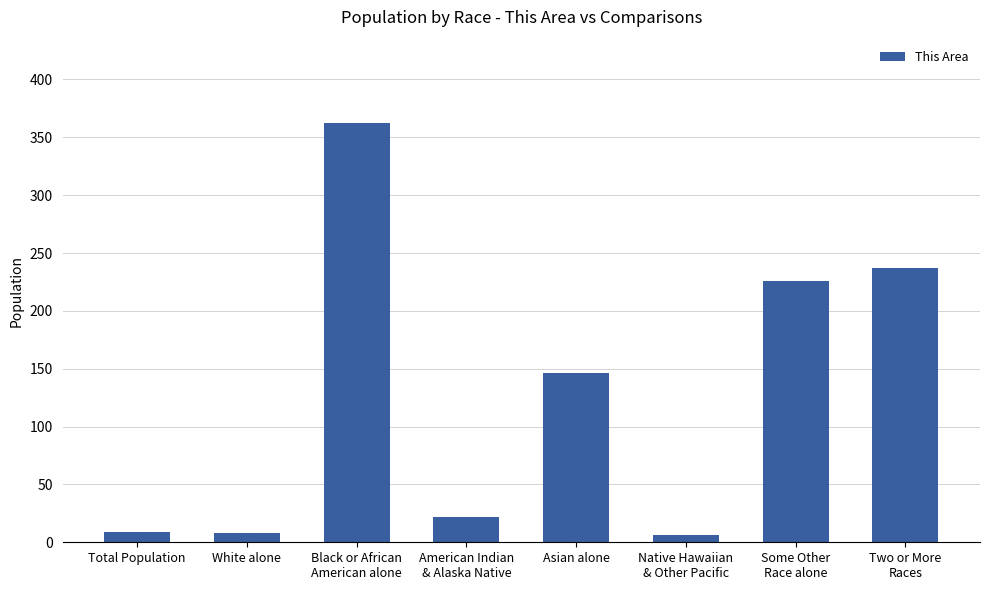

What is the greatest value displayed?

362